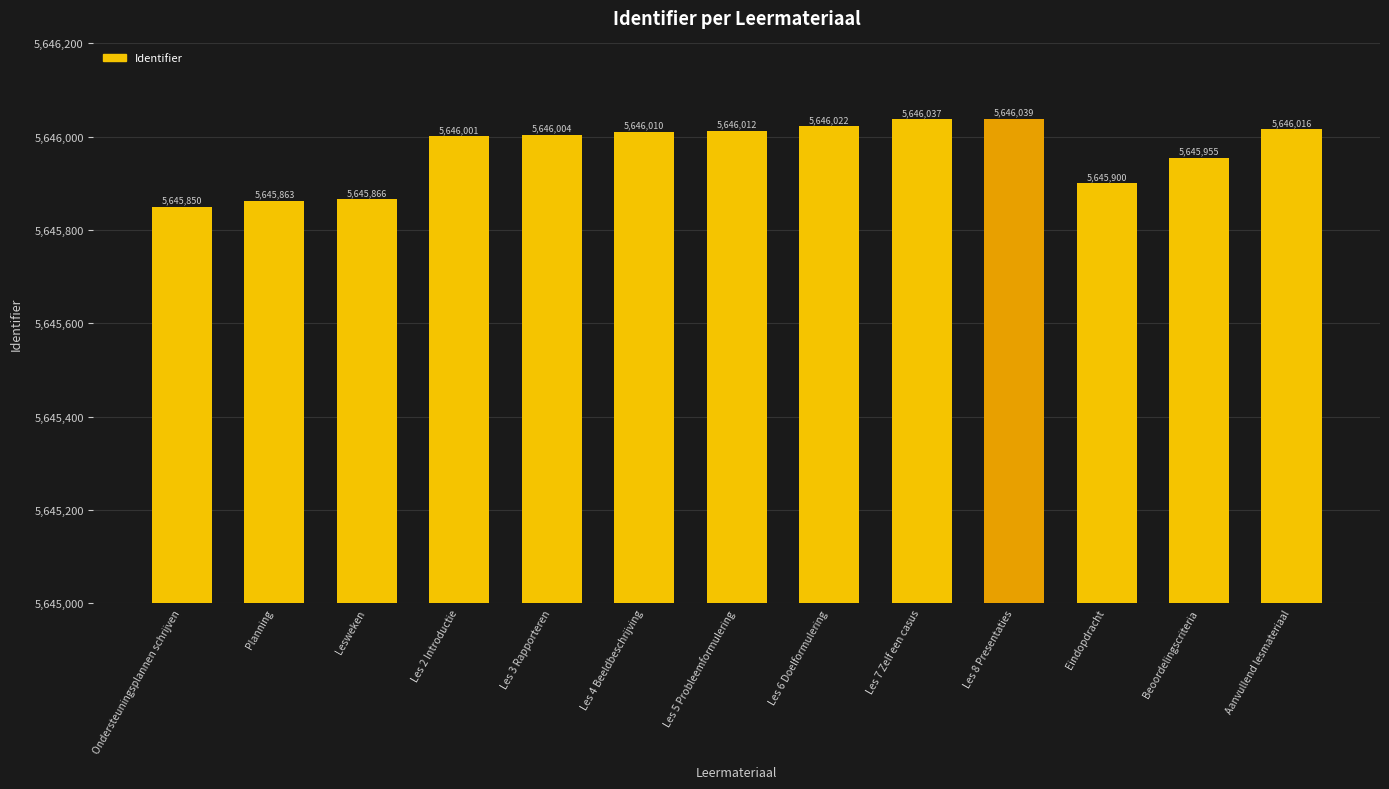

What is the ratio of the value at Les 4 Beeldbeschrijving to the value at Aanvullend lesmateriaal?

1.0